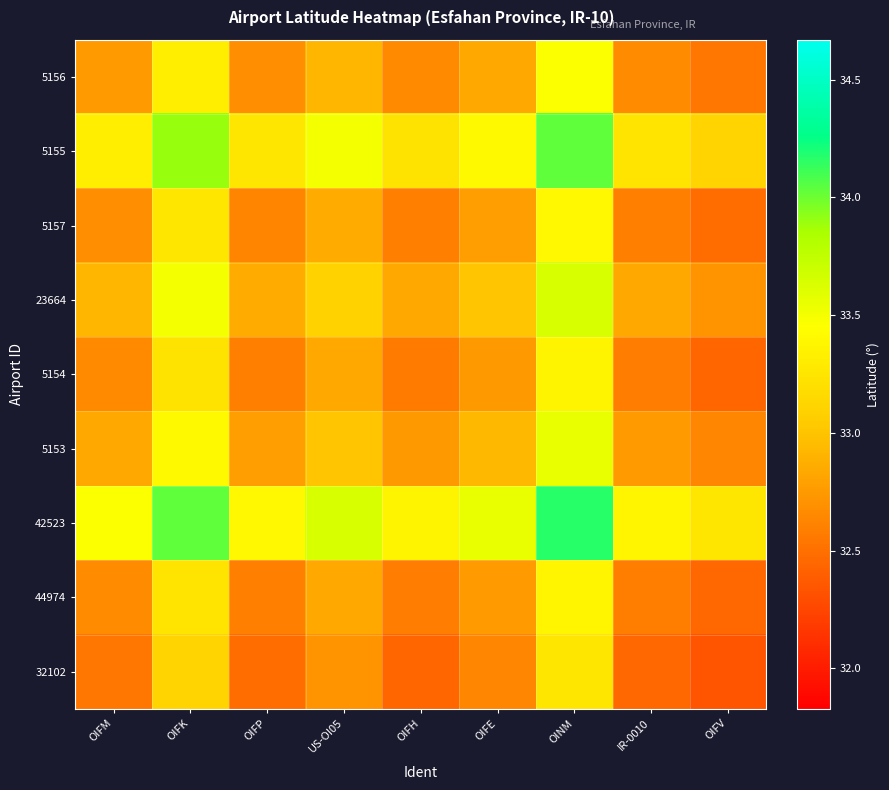

Reading right to left, what are all the values shown in this chart?

5156: OIFV=32.5	IR-0010=32.7	OINM=33.5	OIFE=32.8	OIFH=32.7	US-OI05=32.9	OIFP=32.7	OIFK=33.3	OIFM=32.8
5155: OIFV=33.1	IR-0010=33.2	OINM=34.0	OIFE=33.4	OIFH=33.2	US-OI05=33.5	OIFP=33.3	OIFK=33.9	OIFM=33.3
5157: OIFV=32.5	IR-0010=32.6	OINM=33.4	OIFE=32.8	OIFH=32.6	US-OI05=32.9	OIFP=32.6	OIFK=33.3	OIFM=32.7
23664: OIFV=32.7	IR-0010=32.8	OINM=33.6	OIFE=33.0	OIFH=32.8	US-OI05=33.1	OIFP=32.9	OIFK=33.5	OIFM=32.9
5154: OIFV=32.4	IR-0010=32.6	OINM=33.4	OIFE=32.7	OIFH=32.6	US-OI05=32.8	OIFP=32.6	OIFK=33.2	OIFM=32.7
5153: OIFV=32.6	IR-0010=32.8	OINM=33.5	OIFE=32.9	OIFH=32.7	US-OI05=33.0	OIFP=32.8	OIFK=33.4	OIFM=32.8
42523: OIFV=33.2	IR-0010=33.4	OINM=34.2	OIFE=33.5	OIFH=33.4	US-OI05=33.6	OIFP=33.4	OIFK=34.0	OIFM=33.5
44974: OIFV=32.5	IR-0010=32.6	OINM=33.4	OIFE=32.8	OIFH=32.6	US-OI05=32.8	OIFP=32.6	OIFK=33.2	OIFM=32.7
32102: OIFV=32.3	IR-0010=32.5	OINM=33.2	OIFE=32.6	OIFH=32.4	US-OI05=32.7	OIFP=32.5	OIFK=33.1	OIFM=32.5